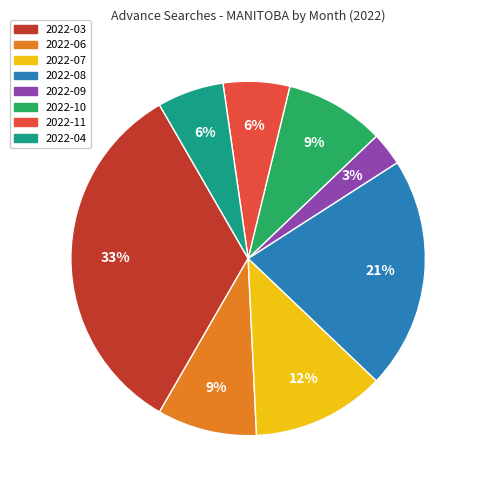

To the nearest percent, what portion does 2022-04 represent?

6%